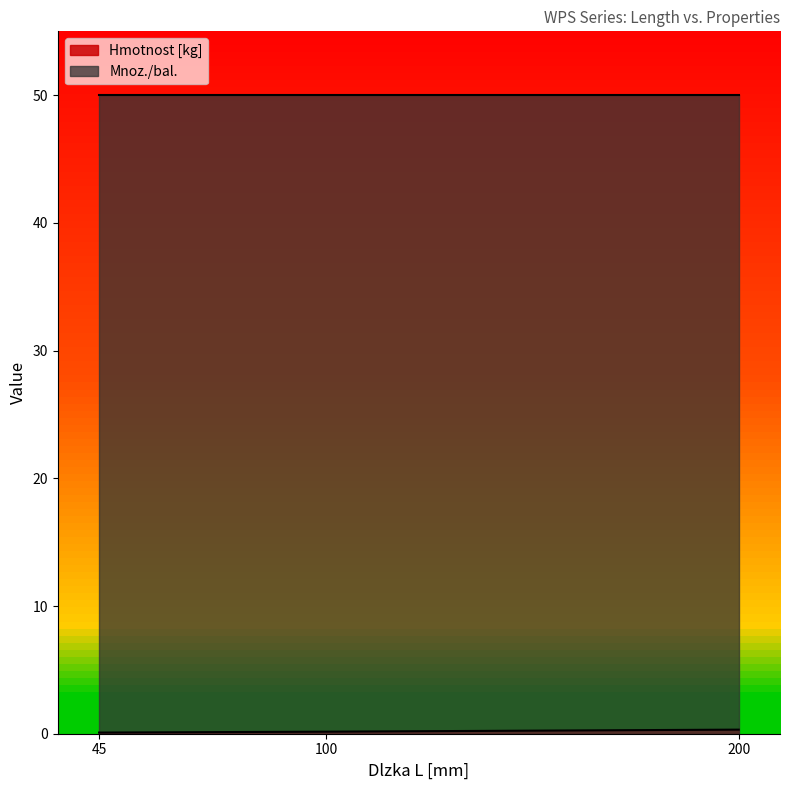

What is the sum of all Mnoz./bal. values?

150.0